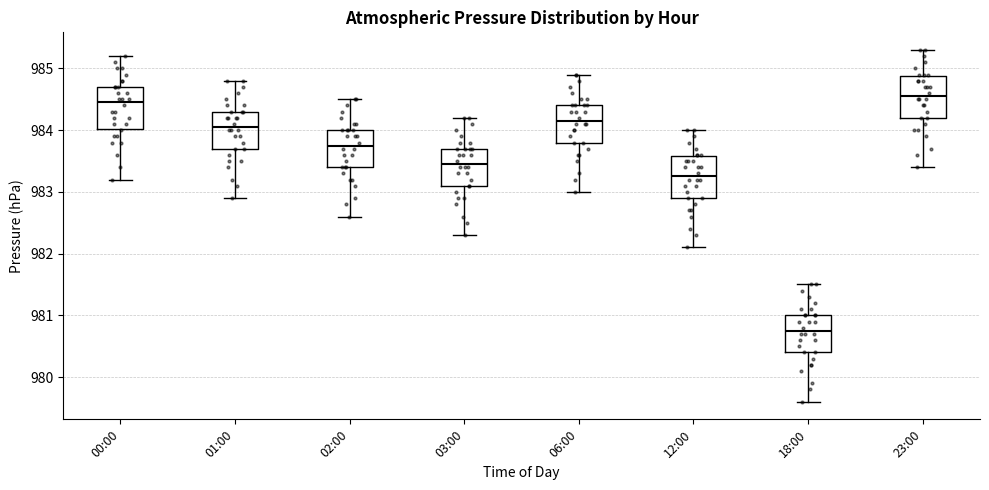

Which box has the lowest median line?

18:00